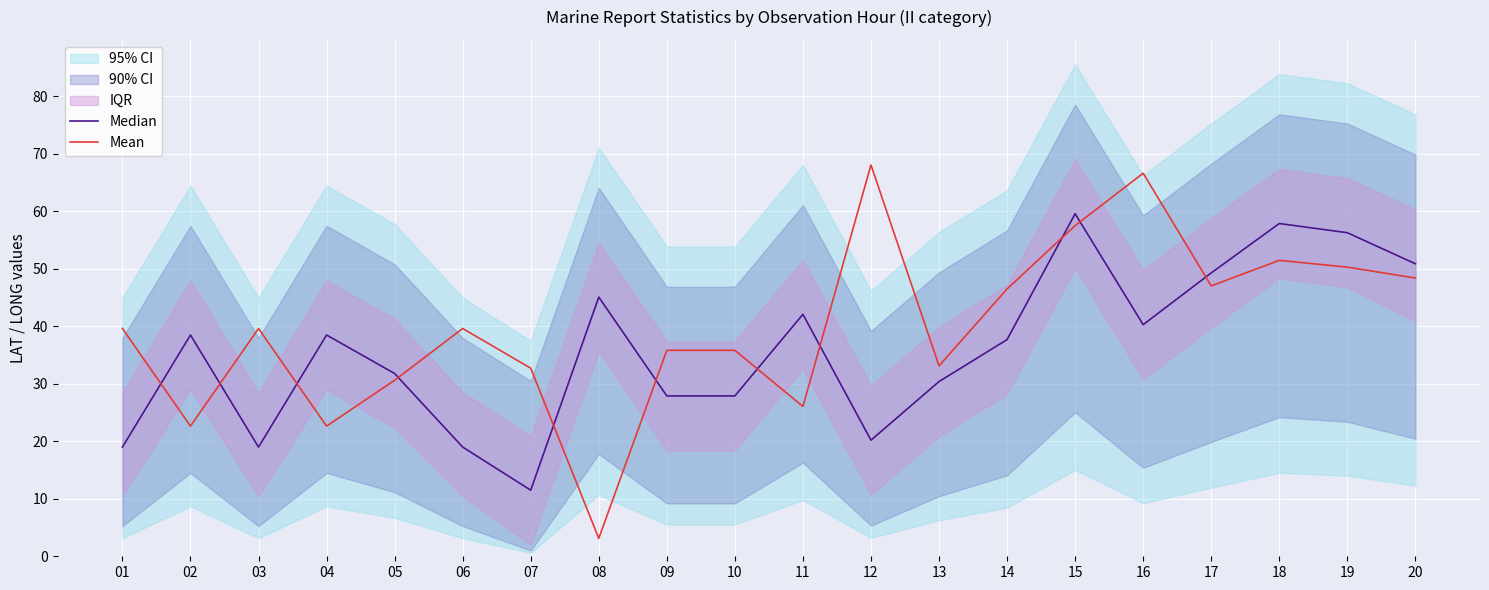

Which series has the widest spread of values?

Mean